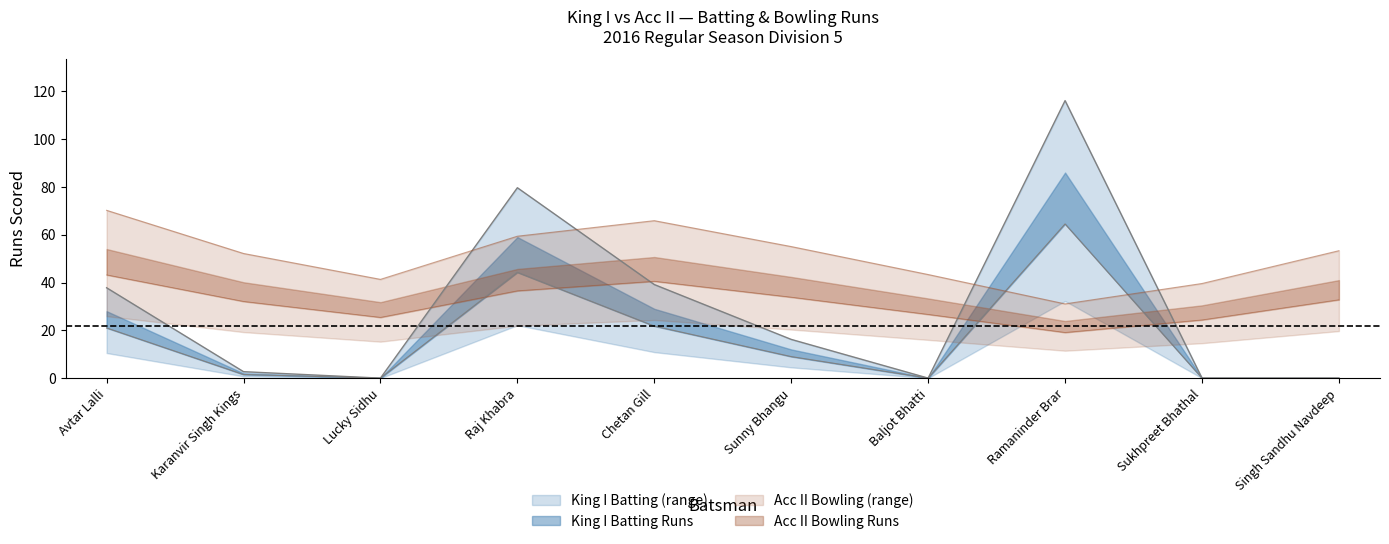

The King I Batting Runs series shows 2.7 at Karanvir Singh Kings. True or false?

True